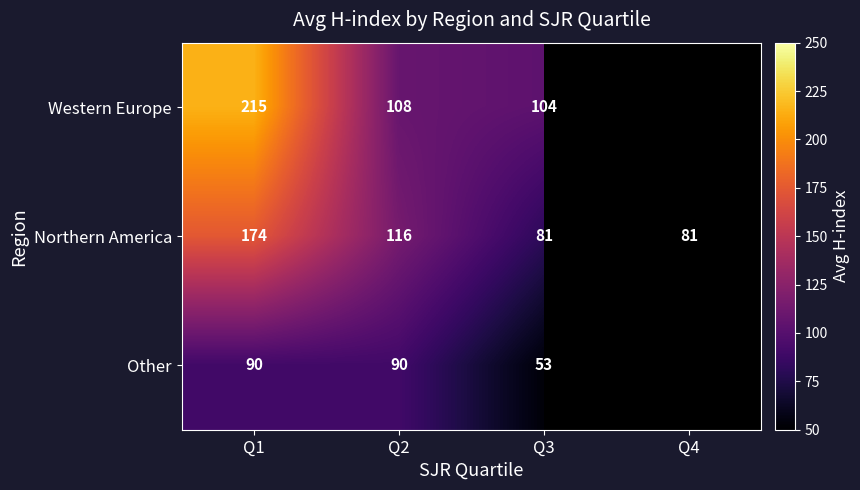

What is the sum of the Western Europe values at Q2 and Q3?

212.0